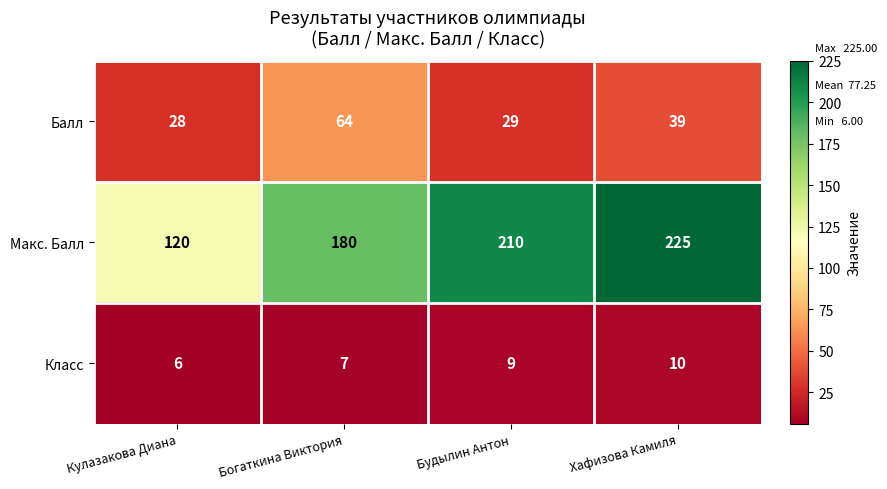

True or false: Балл has a value of 39 at Хафизова Камиля.

True